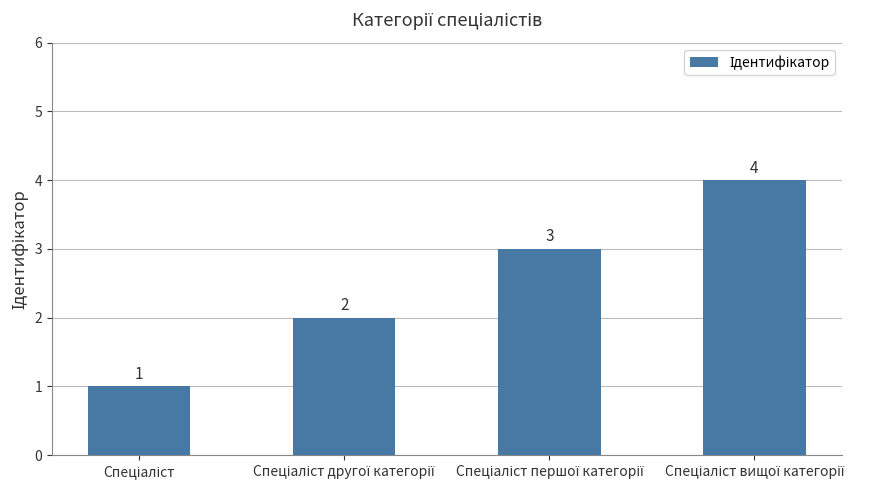

What is the value of the 4th bar from the left?

4